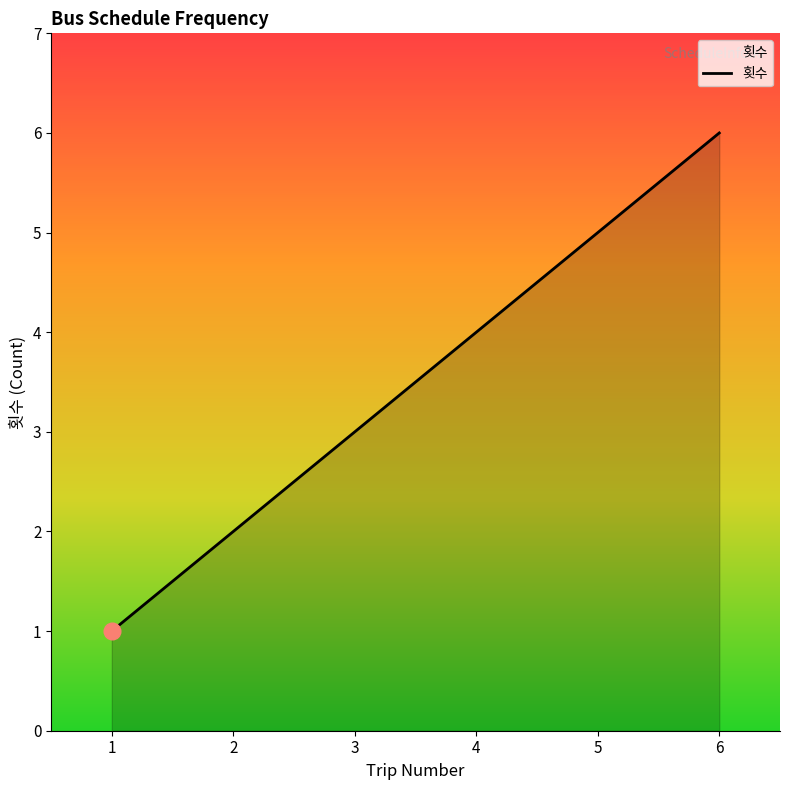

Count the values in the range 2 to 5.

4